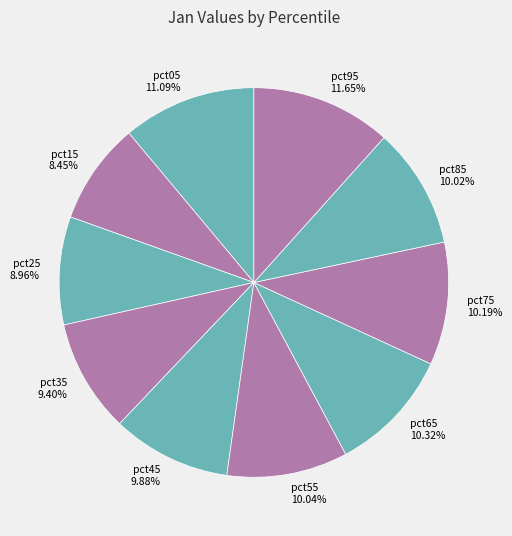

Is there a majority slice in this chart?

No